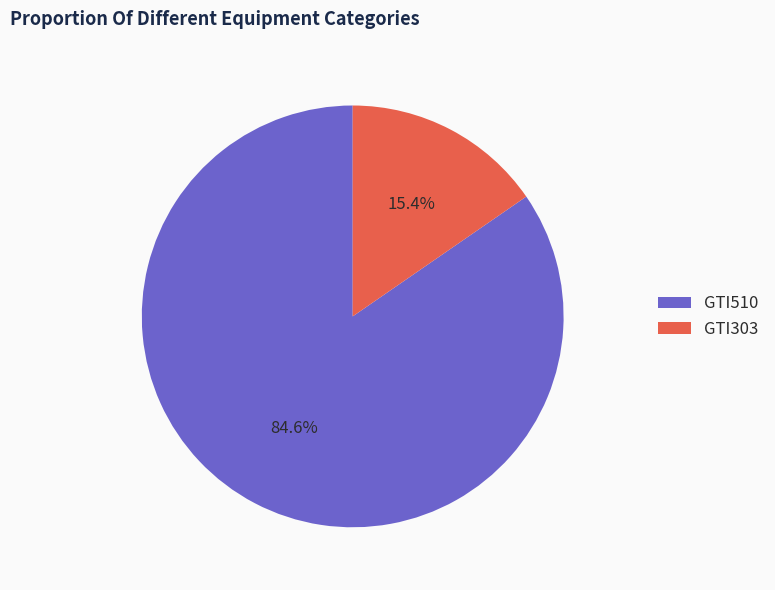

To the nearest percent, what is the combined percentage of GTI303 and GTI510?

100%